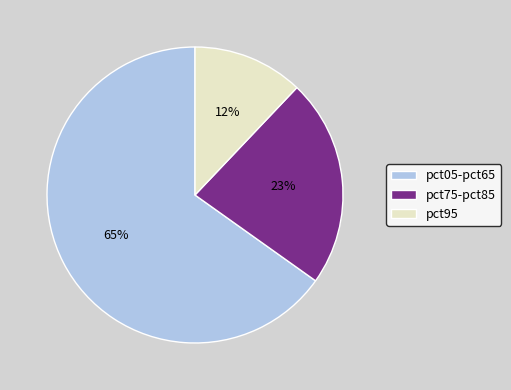

Is it true that pct95 is 12% of the pie?

True